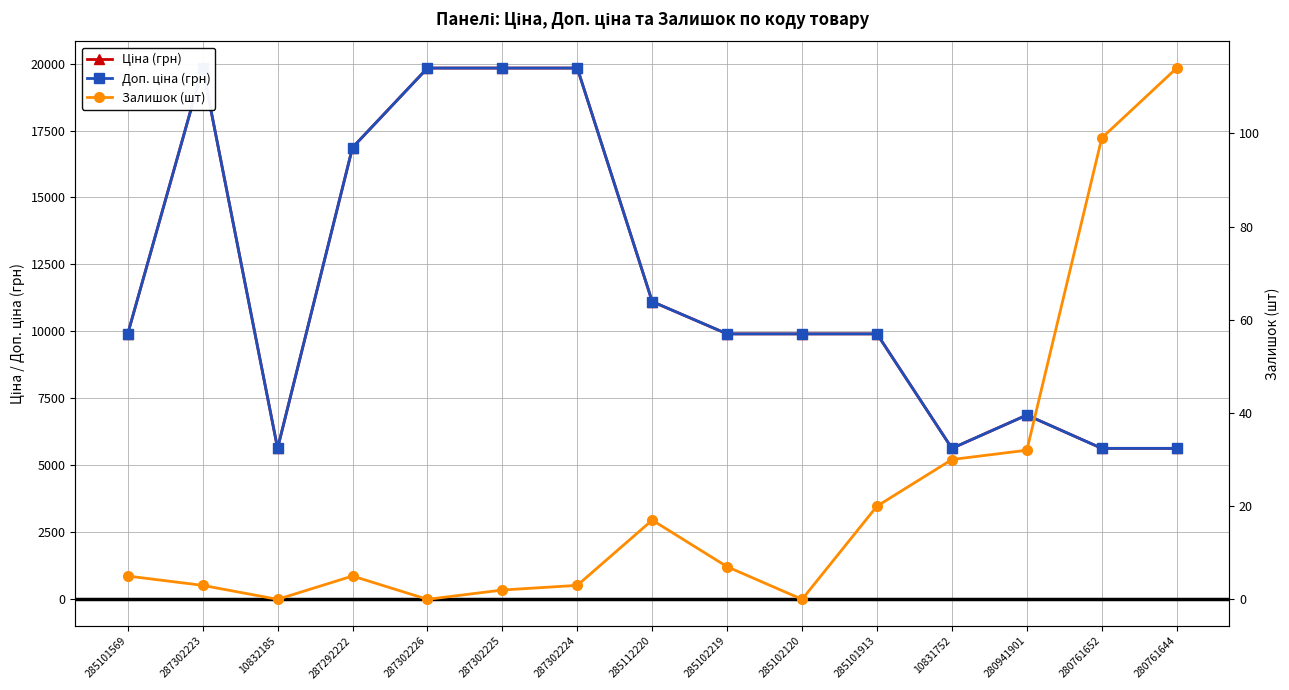

What is the sum of the Доп. ціна (грн) values at 285102219 and 280941901?

16788.0